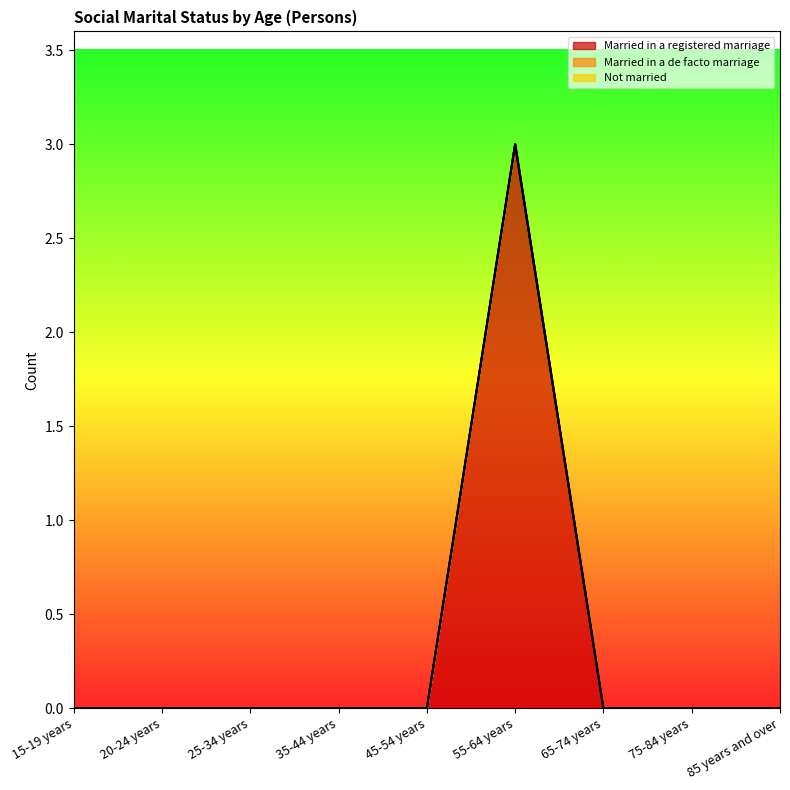

True or false: Married in a registered marriage and Married in a de facto marriage intersect in this chart.

False